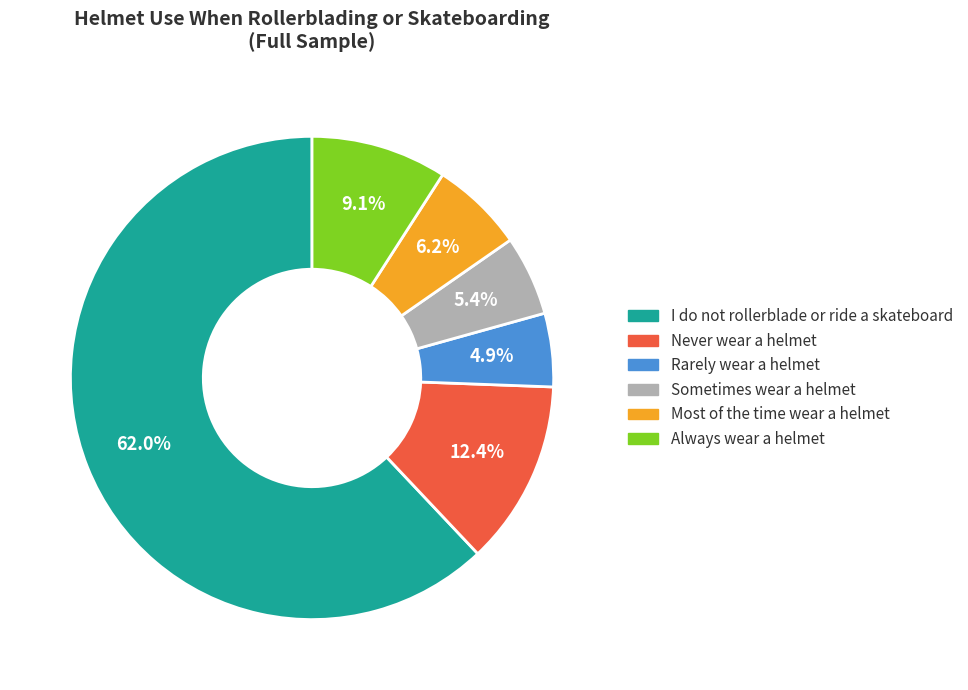

What percentage is the Sometimes wear a helmet slice, to the nearest percent?

5%